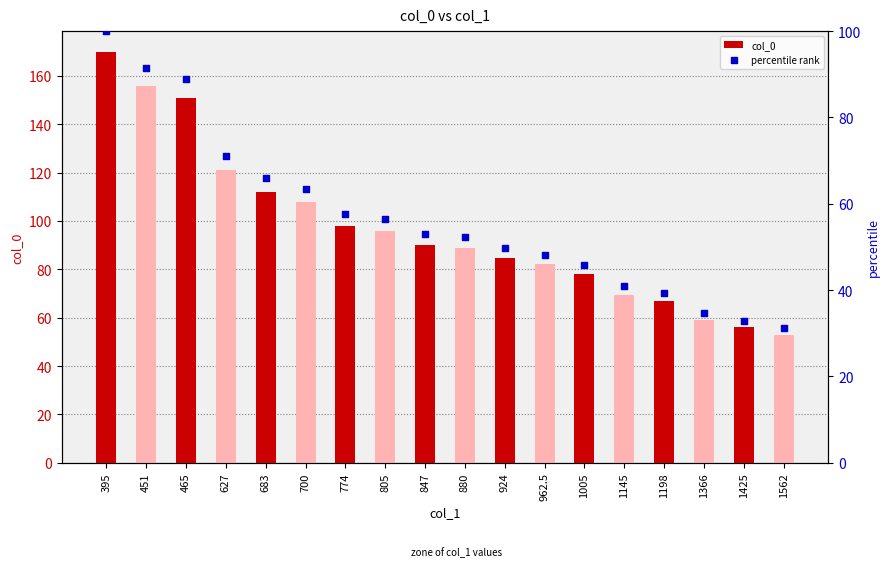

Is the value of col_0 at 700 greater than the value of percentile rank at 924?

Yes